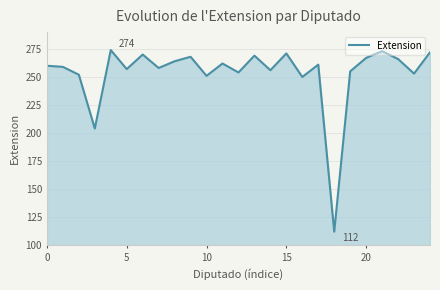

What is the minimum value shown in the chart?

112